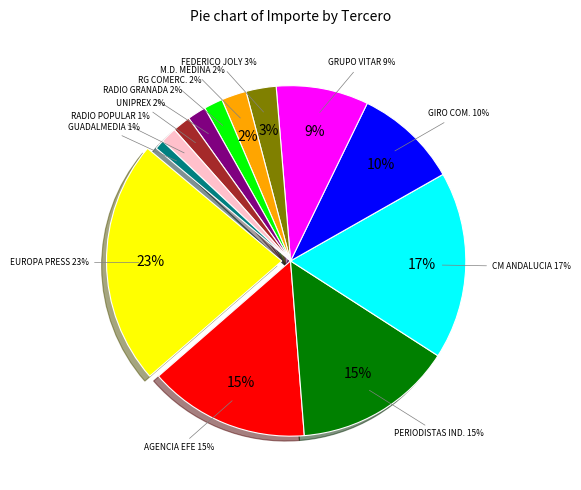

True or false: AGENCIA EFE SA accounts for 15% of the total.

True